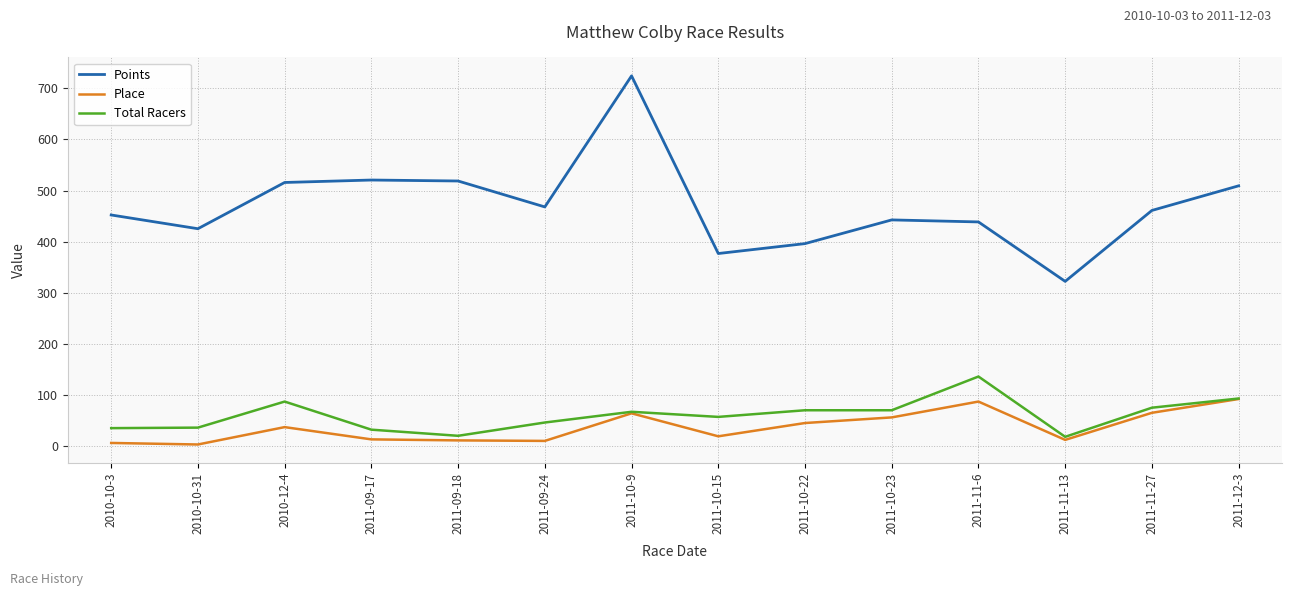

What is the minimum value for Points?

322.2